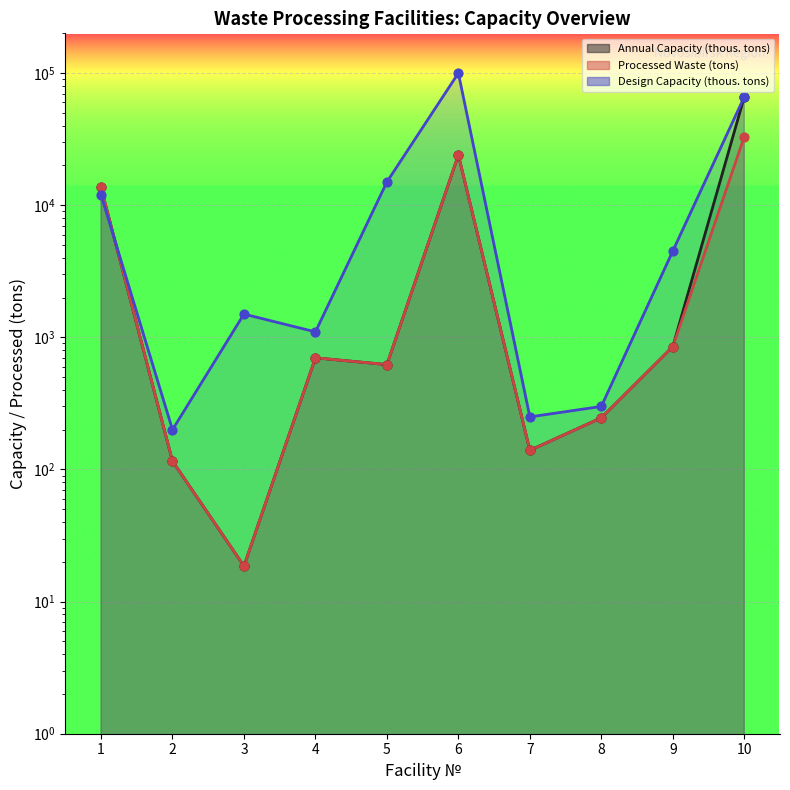

Is the value of Design Capacity (thous. tons) at 2 greater than the value of Processed Waste (tons) at 5?

No